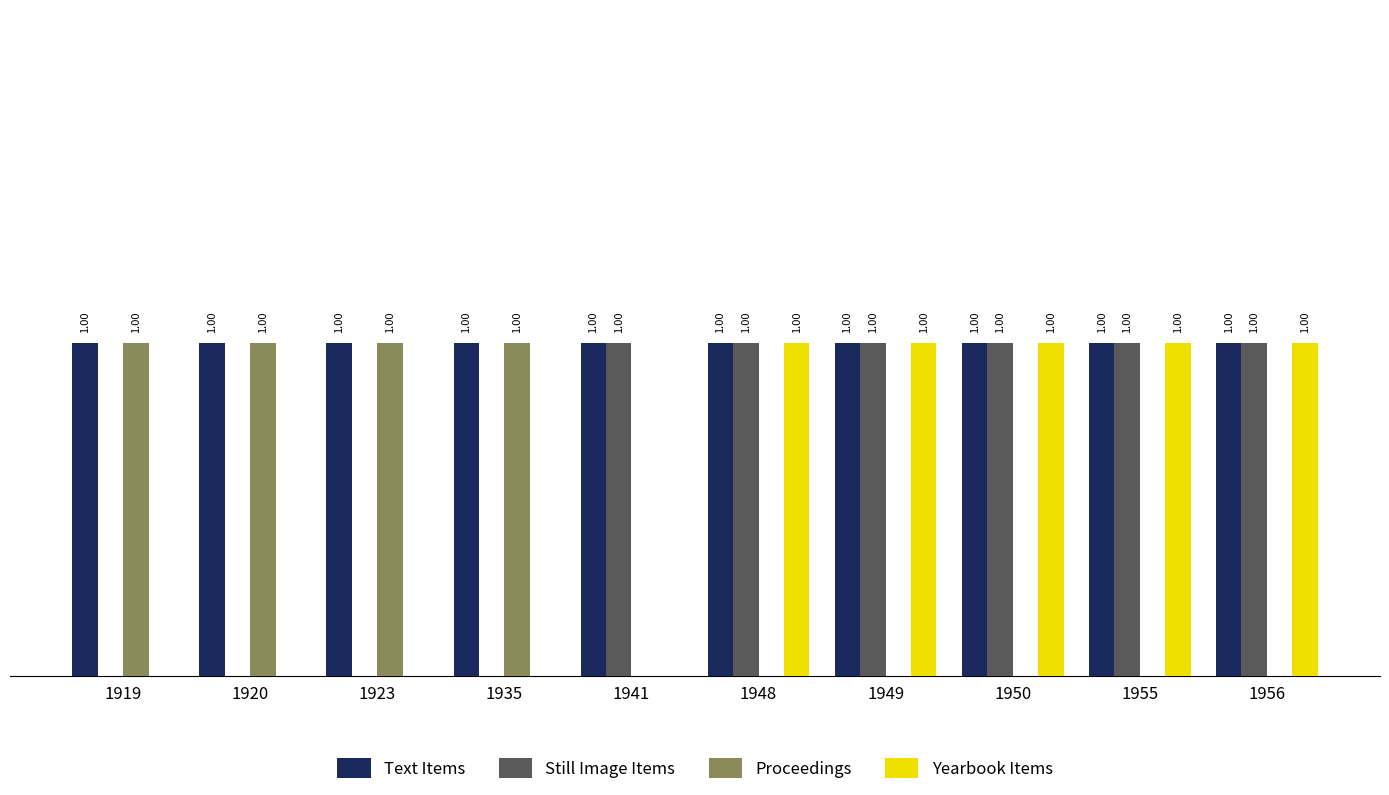

Which series has the largest total across all categories?

Text Items